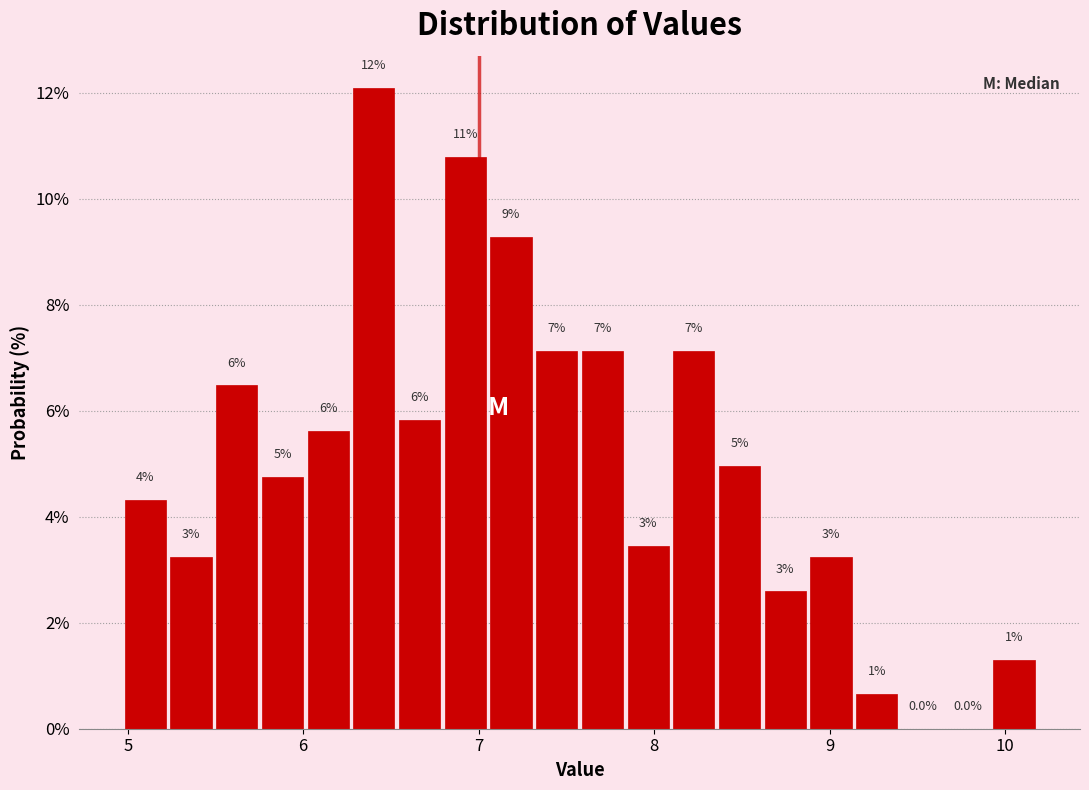

Around what value on the x-axis is the tallest bar? Give the approximate position of its centre, as read against the axis.

6.4